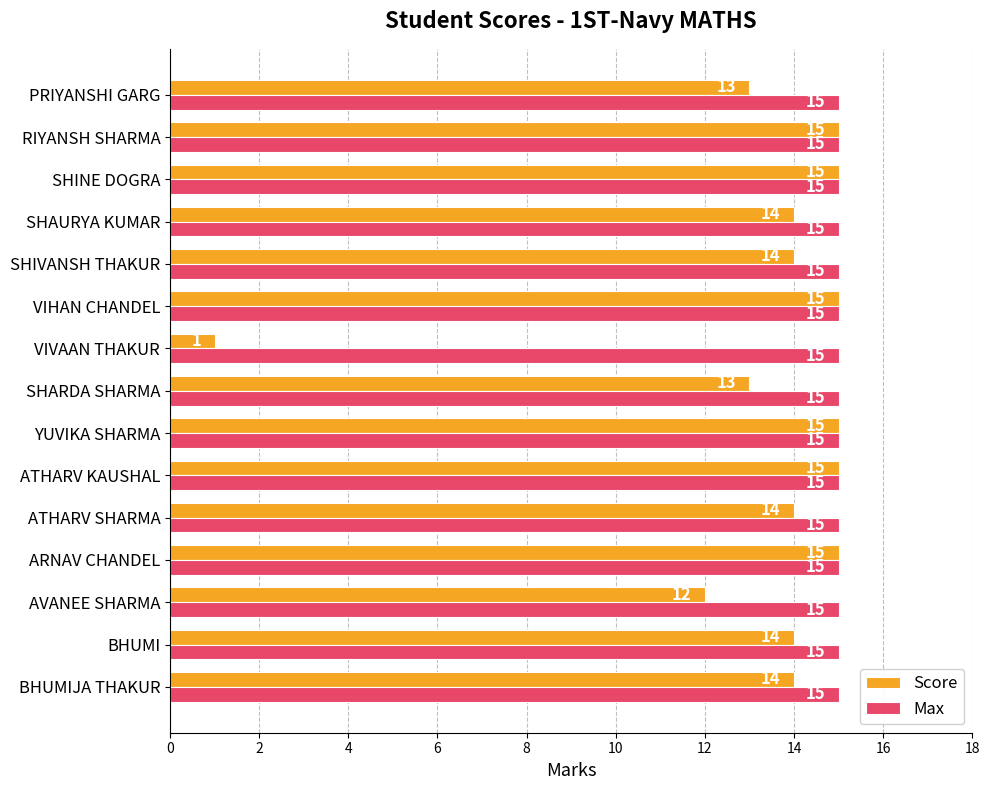

Rank the series by their average value, from highest to lowest.

Max, Score